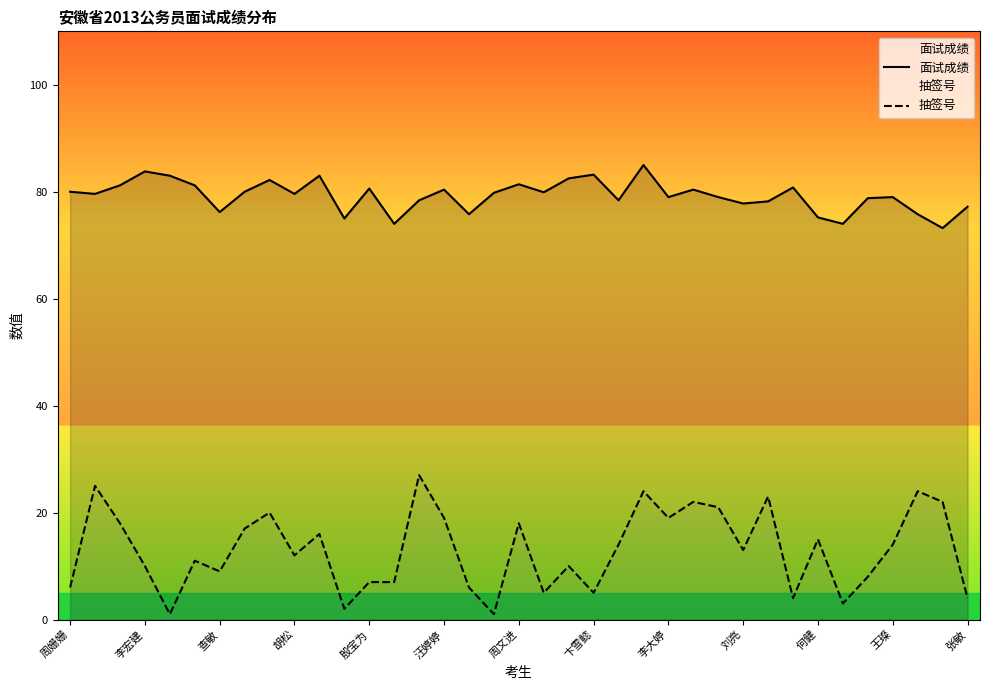

List the series in order of their overall mean, lowest first.

抽签号, 面试成绩